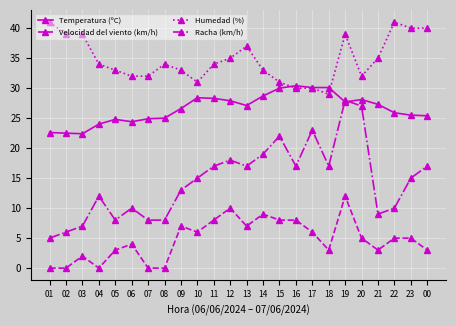

True or false: Temperatura (ºC) and Velocidad del viento (km/h) intersect in this chart.

False